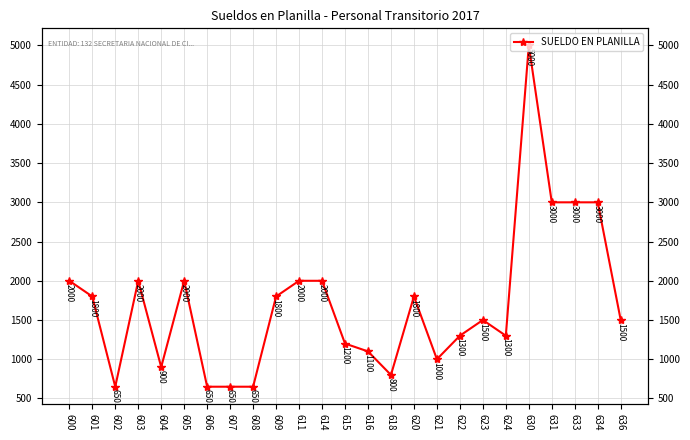

How many series are shown in this chart?

1